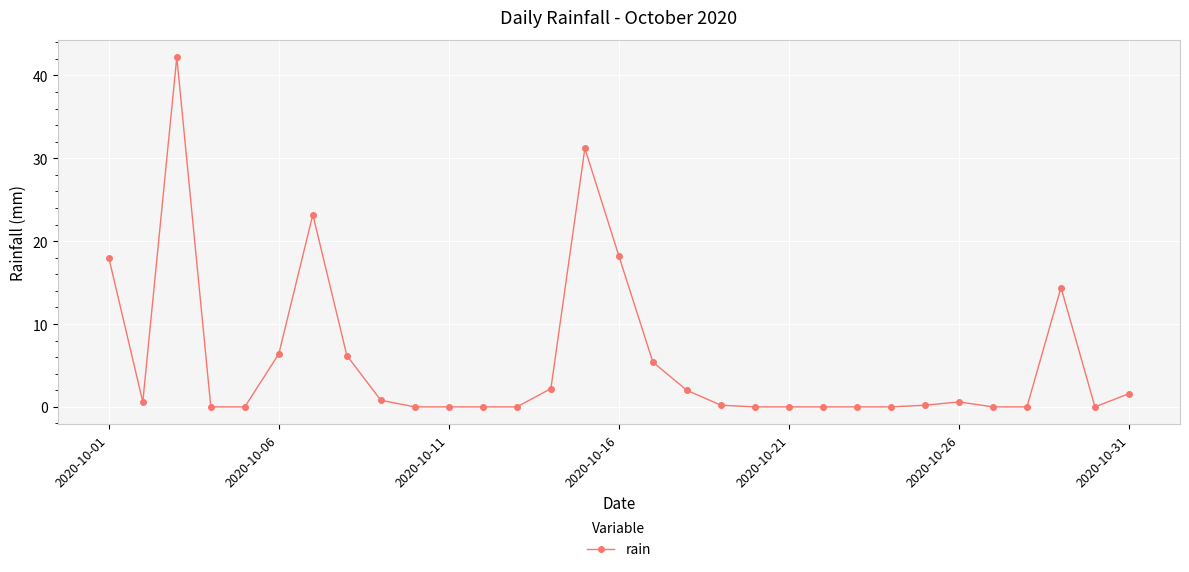

True or false: there are more than 0 points higher than both neighbors.

True